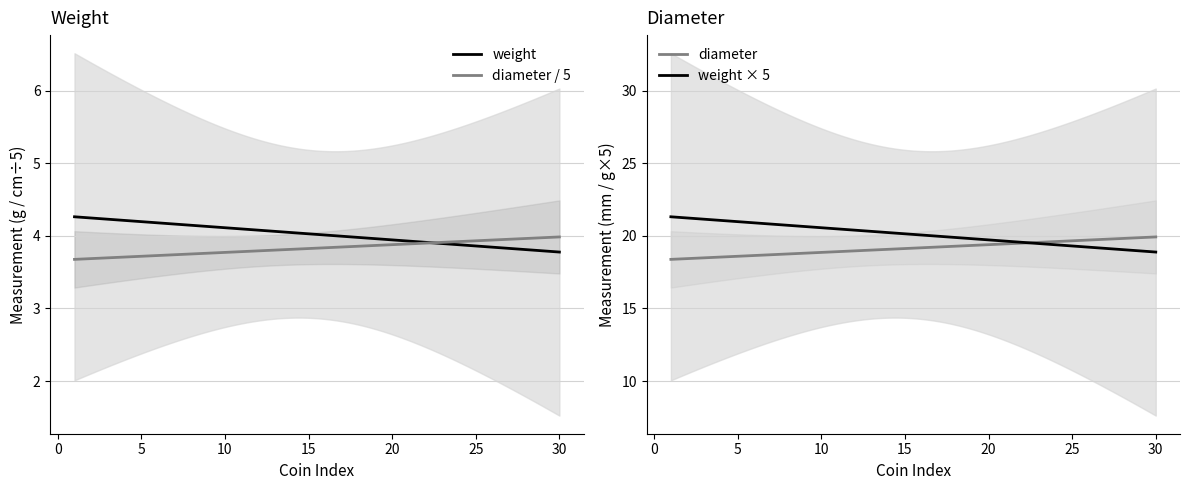

What is the maximum value for diameter / 5?

4.0